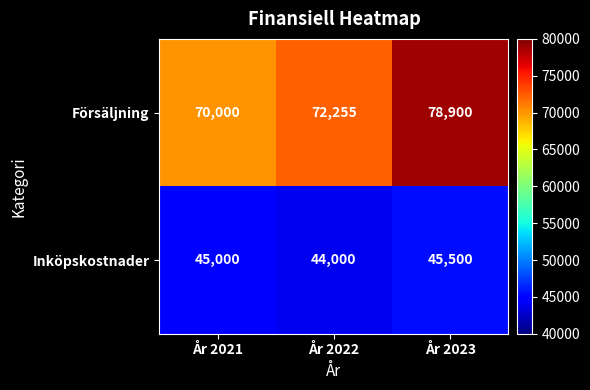

What is the sum of the Försäljning values at År 2023 and År 2022?

151155